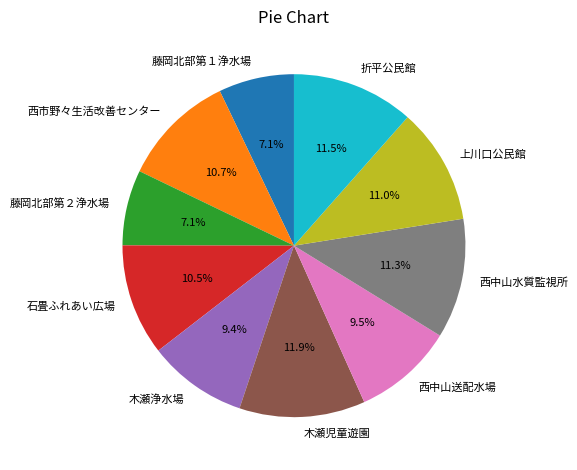

To the nearest percent, what percentage of the pie is 木瀬児童遊園?

12%